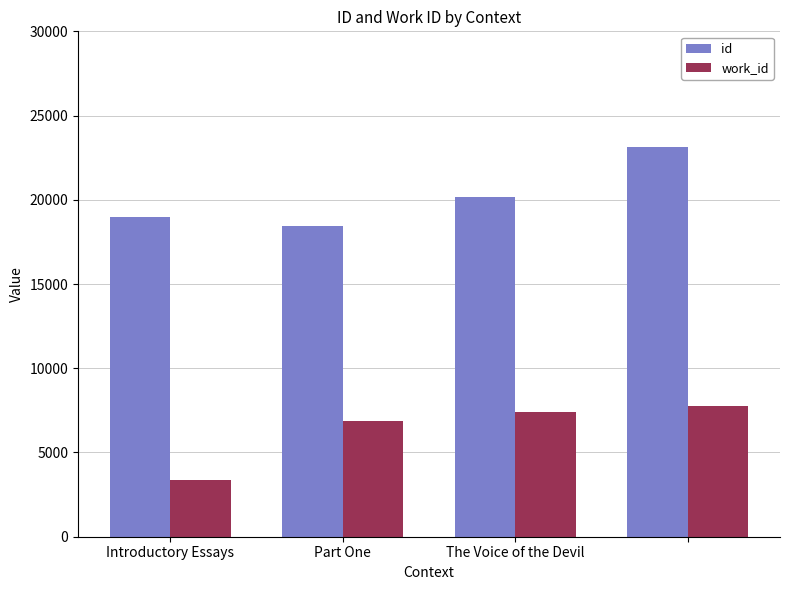

Rank the series by their maximum value, from highest to lowest.

id, work_id